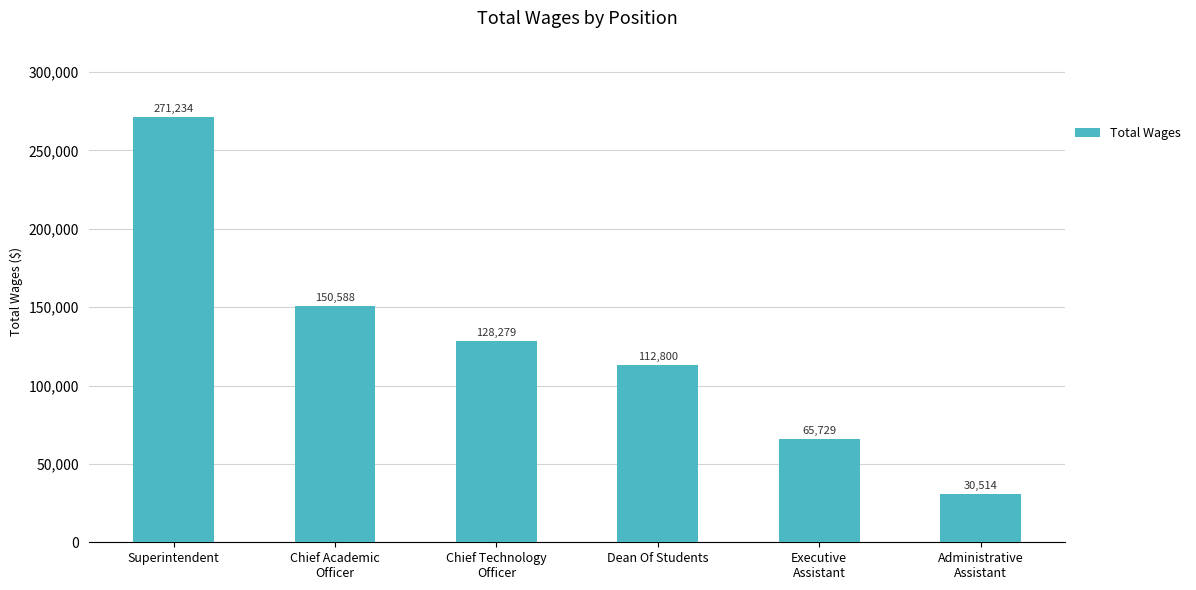

At which category does the chart reach its minimum across all series?

Administrative
Assistant